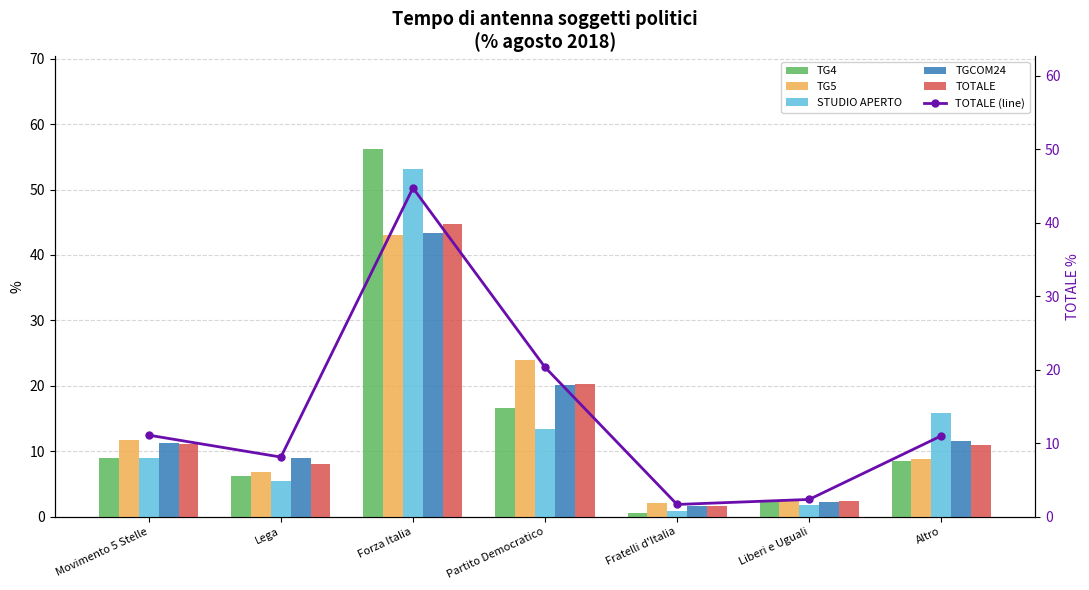

Between Liberi e Uguali and Altro, which series saw the biggest shift?

STUDIO APERTO